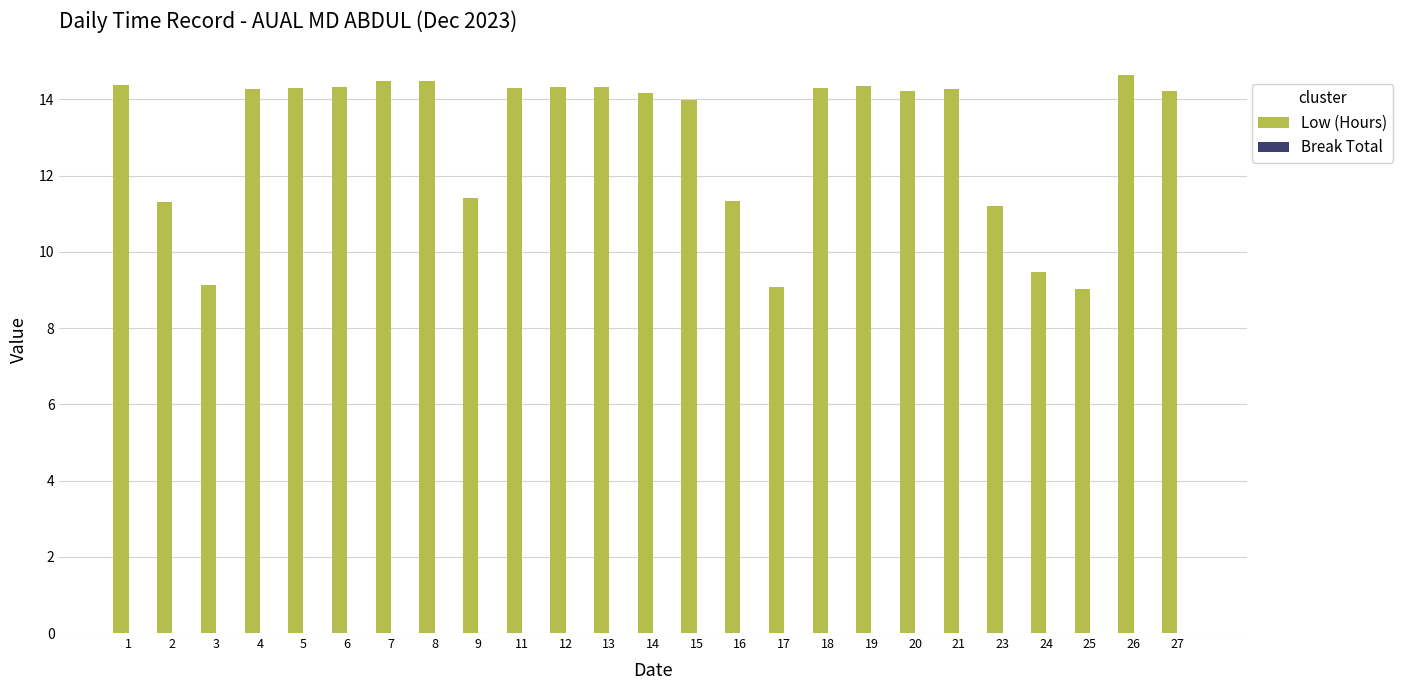

Approximately how many times larger is the value at 9 compared to 12?

0.8